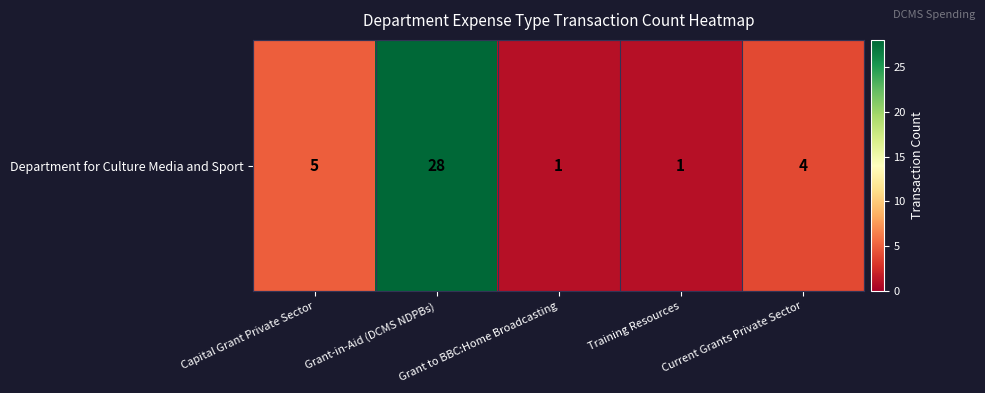

List the labels in order of value, smallest first.

Grant to BBC:Home Broadcasting, Training Resources, Current Grants Private Sector, Capital Grant Private Sector, Grant-in-Aid (DCMS NDPBs)